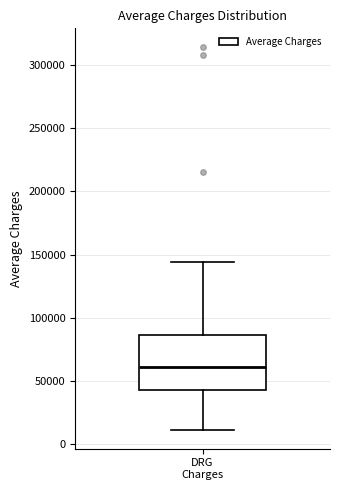

Read this box plot against the y-axis: the position of the median line, the range covered by the box, and the ends of both whiskers. The values are not printed on the chart, so give them approximately, as read against the axis.

median 60000, box 45000 to 85000, whiskers 10000 to 145000